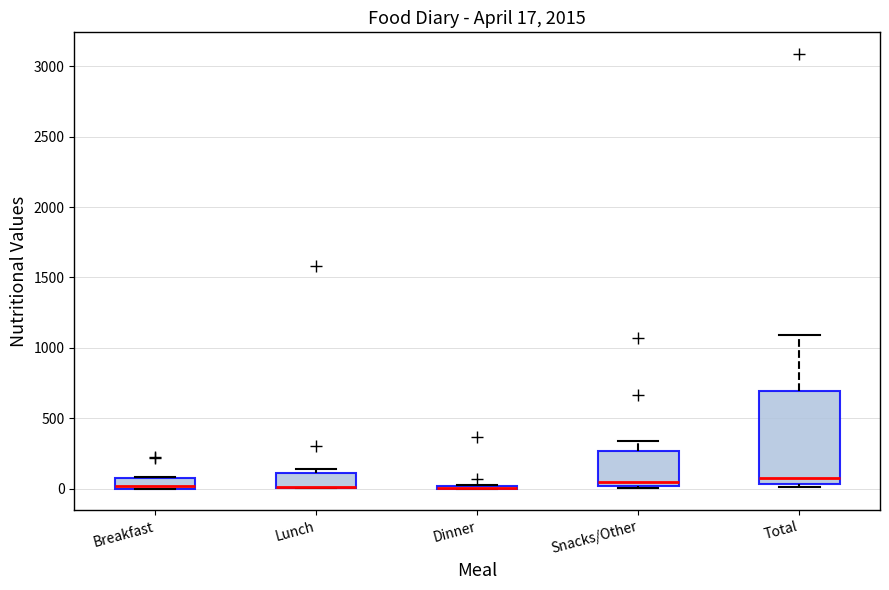

Comparing the boxes themselves (not the whiskers), which one is the tallest?

Total